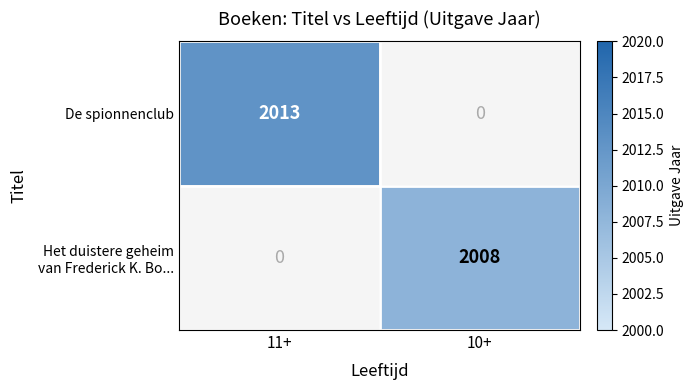

True or false: De spionnenclub has a value of 2922 at 11+.

False